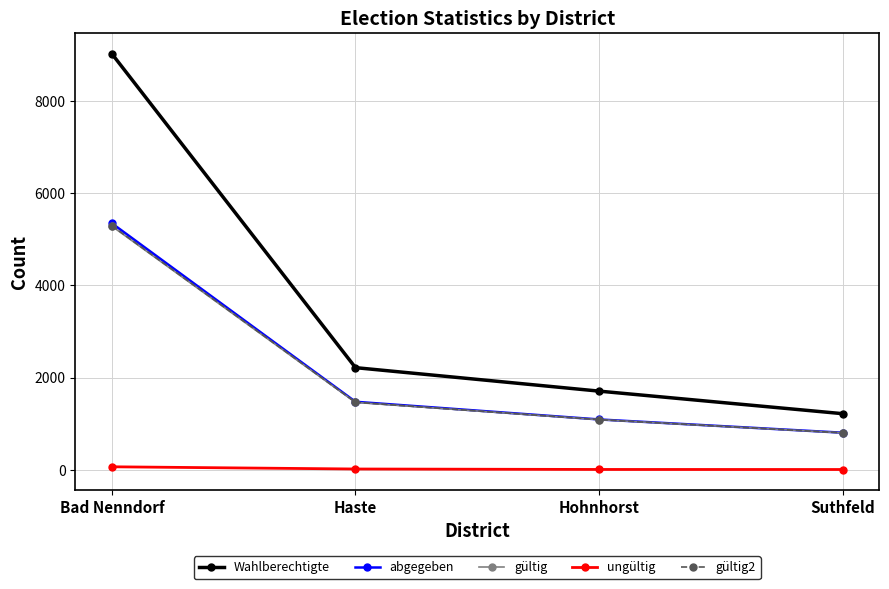

Count the number of data series in this chart.

5